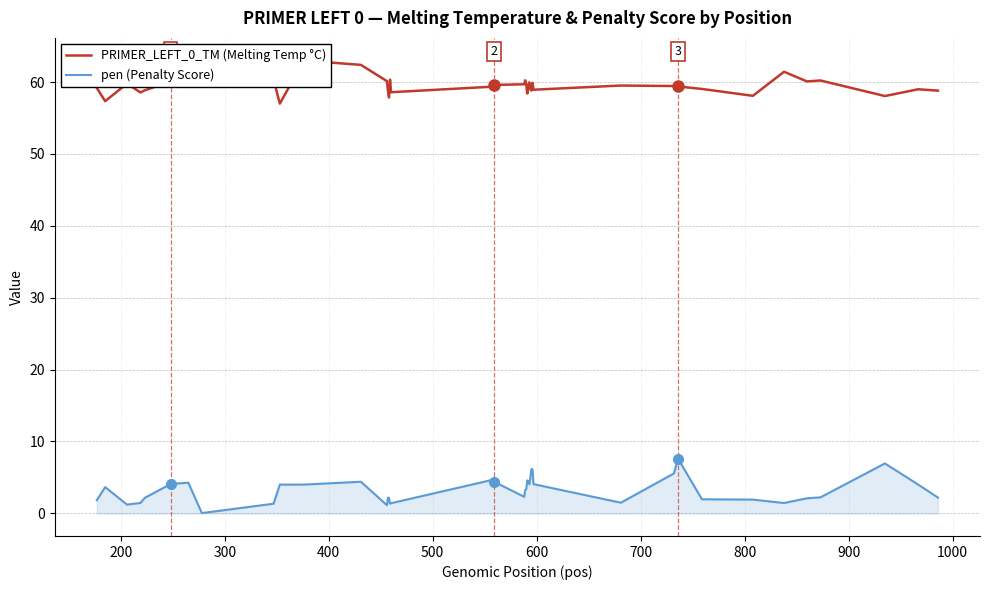

What is the label of the 38th point from the right?

300